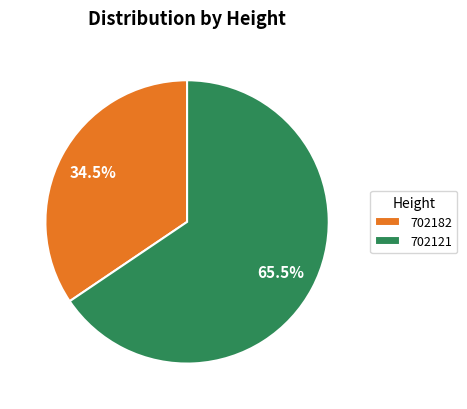

What percentage is NOT represented by 702182?

65.5%